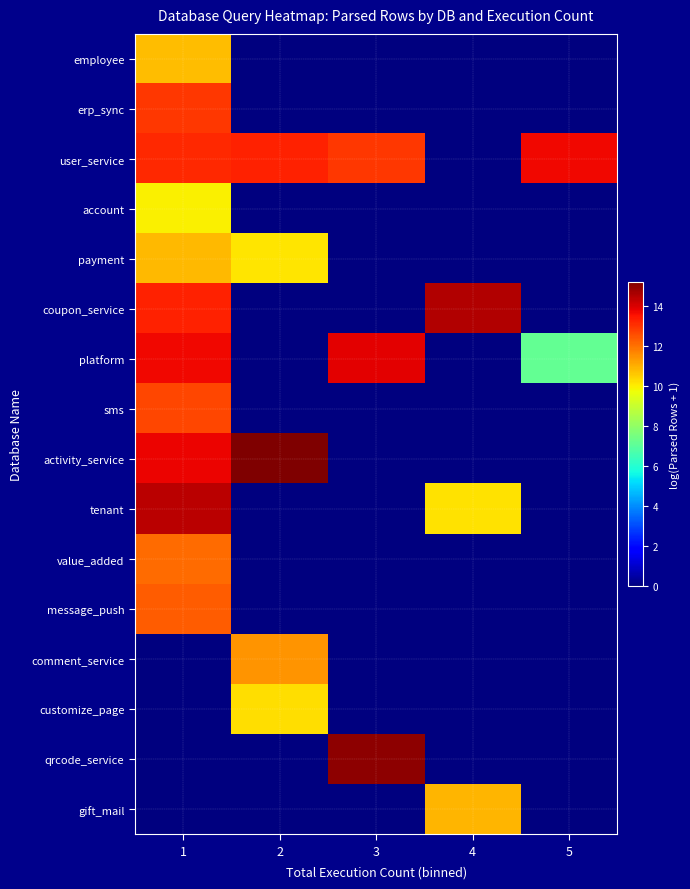

What is the greatest value displayed?

15.2